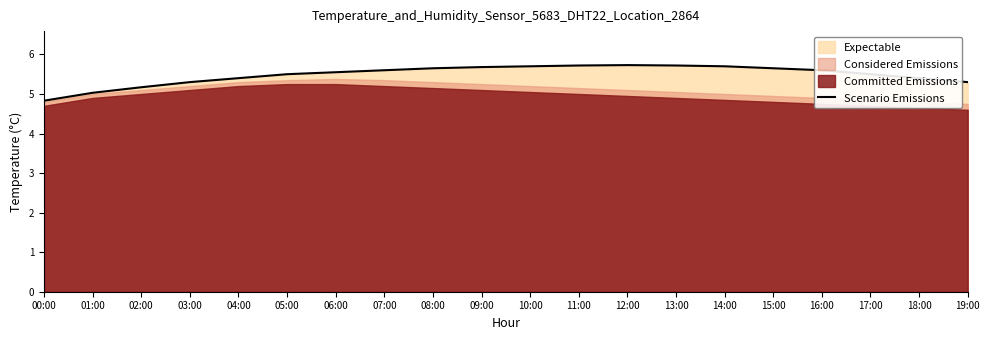

The chart shows a value of 3.6 at 17:00. True or false?

False